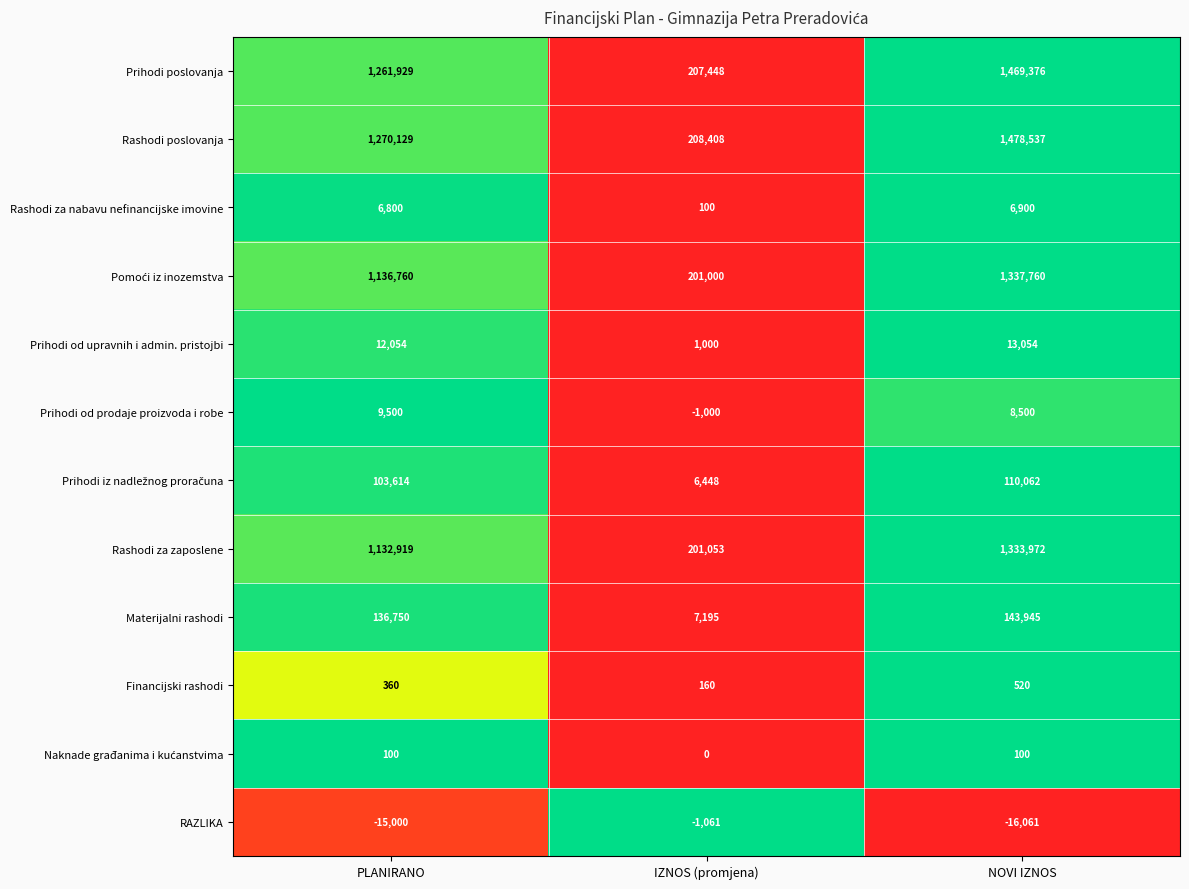

Is it true that Prihodi poslovanja equals 1469376 at NOVI IZNOS?

True